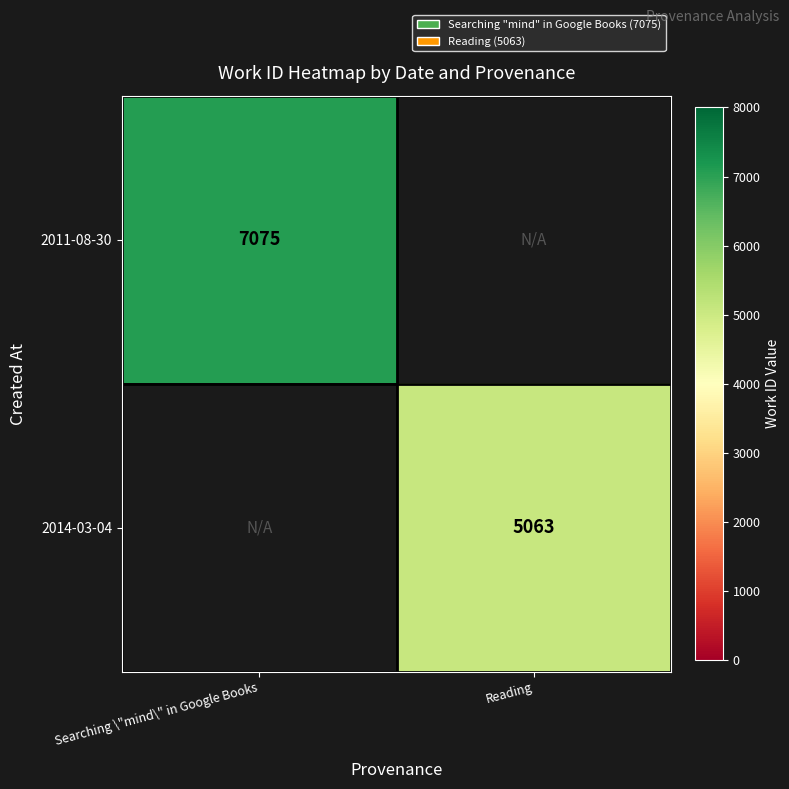

Count the number of categories in the chart.

2